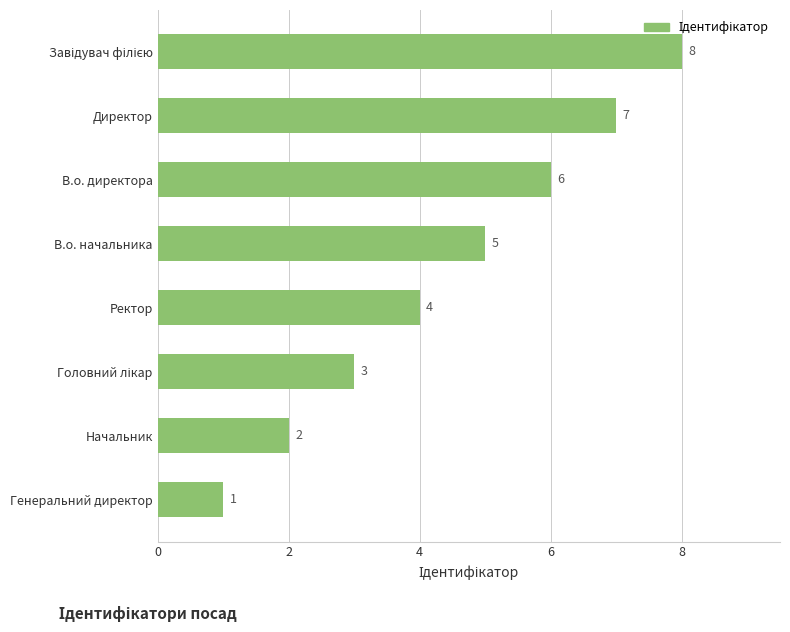

Between В.о. начальника and Ректор, which is larger?

В.о. начальника